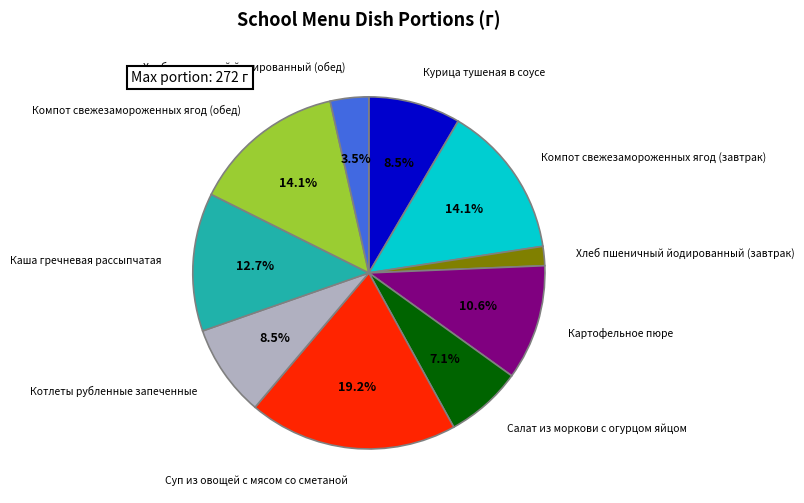

What percentage is NOT represented by Компот свежезамороженных ягод (завтрак)?

85.9%